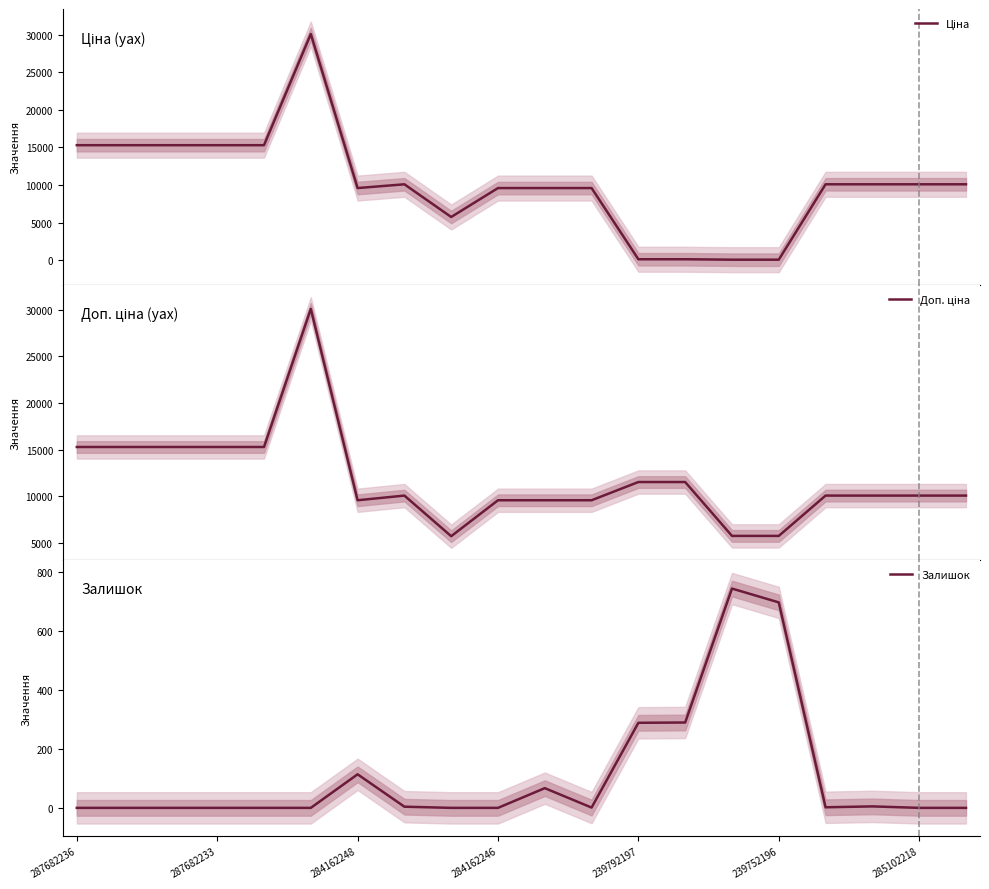

What is the maximum value shown in the chart?

30077.8